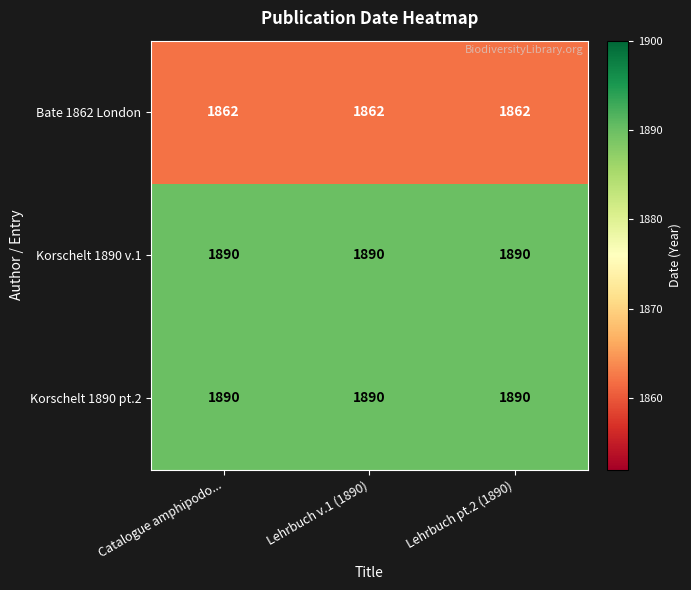

What is the greatest value displayed?

1890